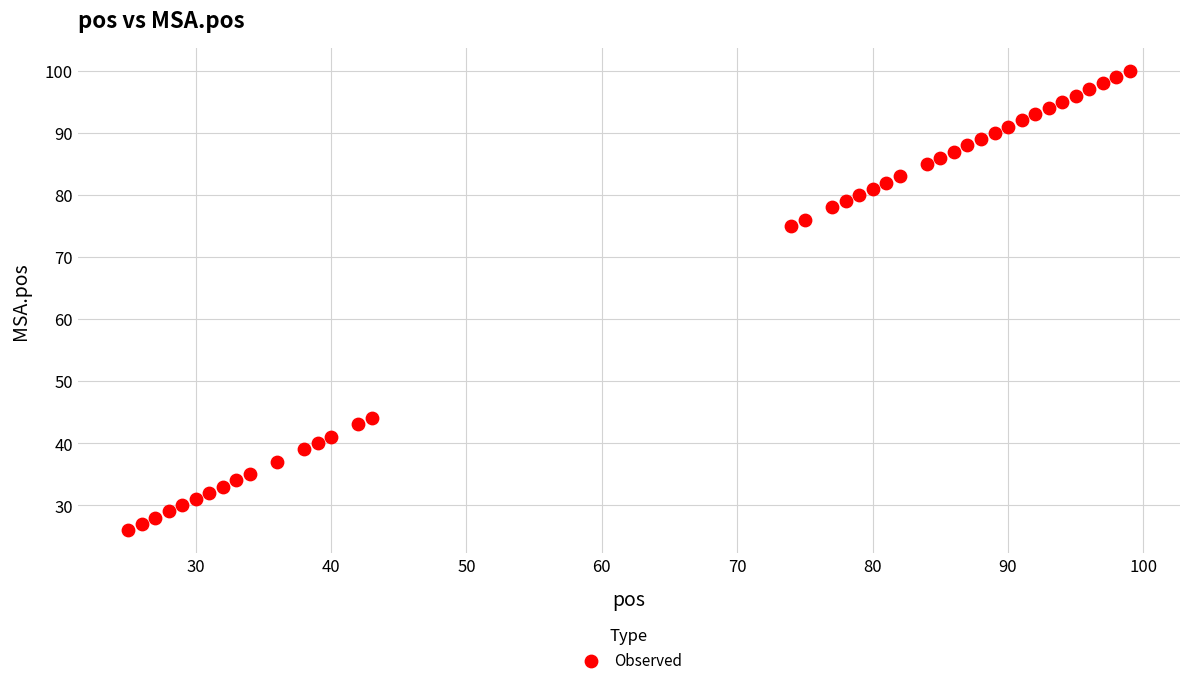

What is the range of X values (max minus min)?

74